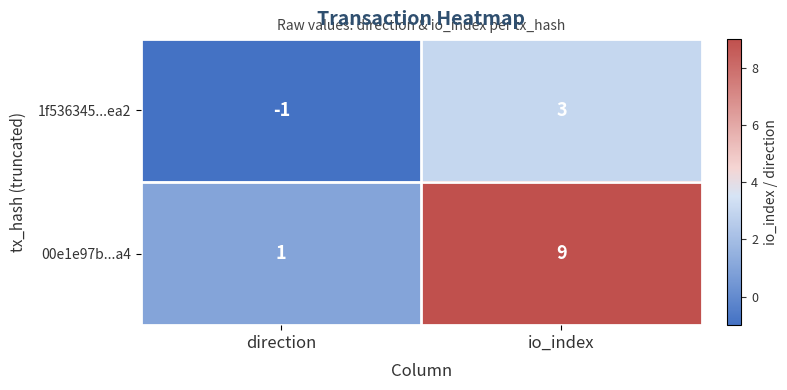

Which series has the largest range (max minus min)?

00e1e97b...a4